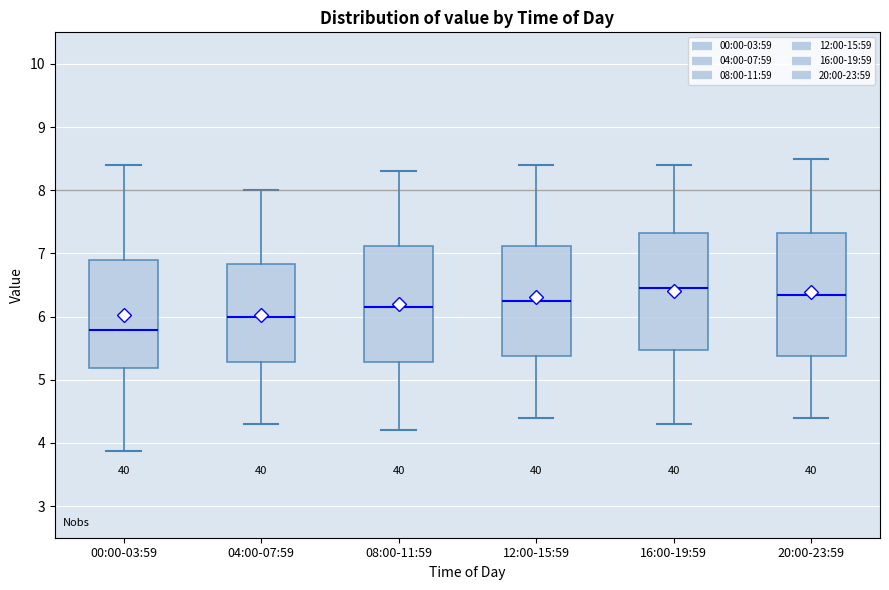

Where does the lower whisker of the box for 16:00-19:59 end on the y-axis? The values are not printed on the chart, so give them approximately, as read against the axis.

4.3